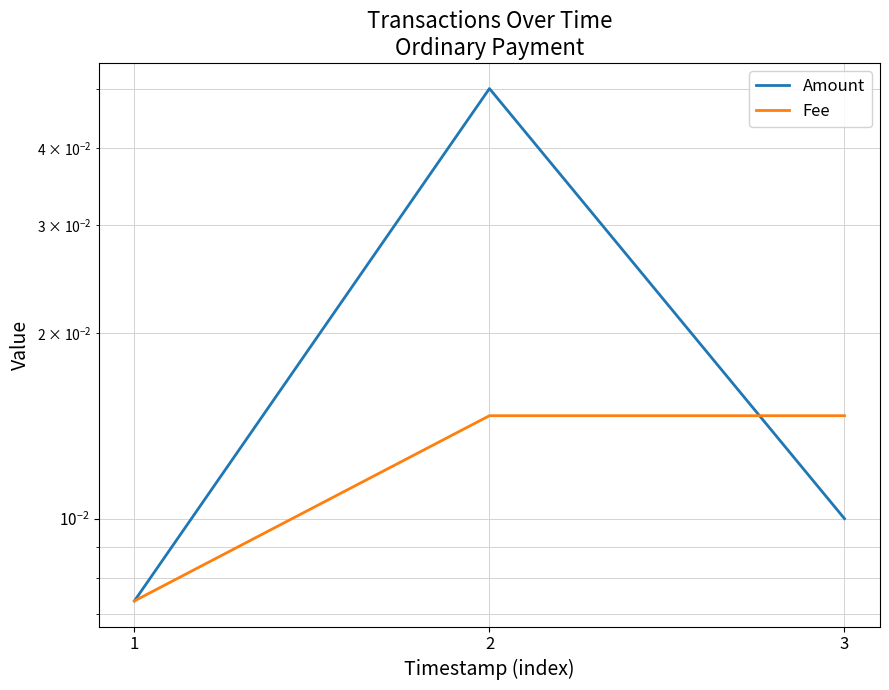

Which series changed the most between 1 and 3?

Fee